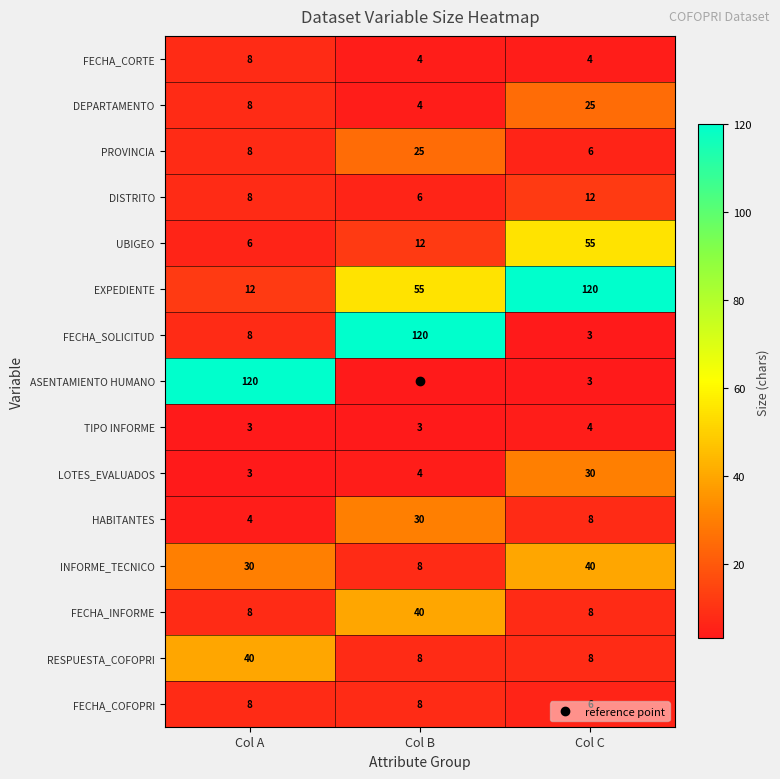

How many categories are shown in the chart?

3